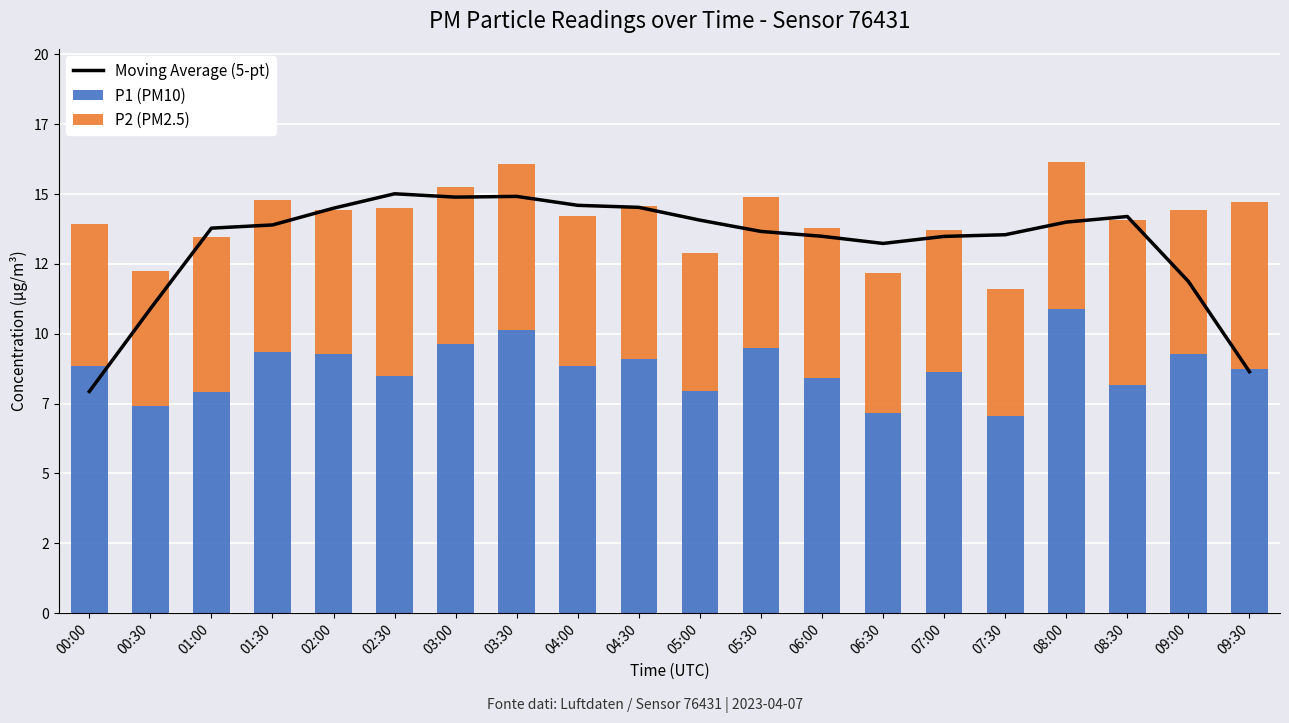

Reading left to right, extract all data points from this chart.

Moving Average (5-pt): 7.9	10.9	13.8	13.9	14.5	15.0	14.9	14.9	14.6	14.5	14.1	13.7	13.5	13.2	13.5	13.5	14.0	14.2	11.9	8.6
P1 (PM10): 8.8	7.4	7.9	9.3	9.3	8.5	9.6	10.1	8.8	9.1	8.0	9.5	8.4	7.2	8.6	7.0	10.9	8.2	9.3	8.8
P2 (PM2.5): 5.1	4.8	5.5	5.5	5.2	6.0	5.6	5.9	5.4	5.5	4.9	5.4	5.4	5.0	5.1	4.6	5.3	5.9	5.2	6.0